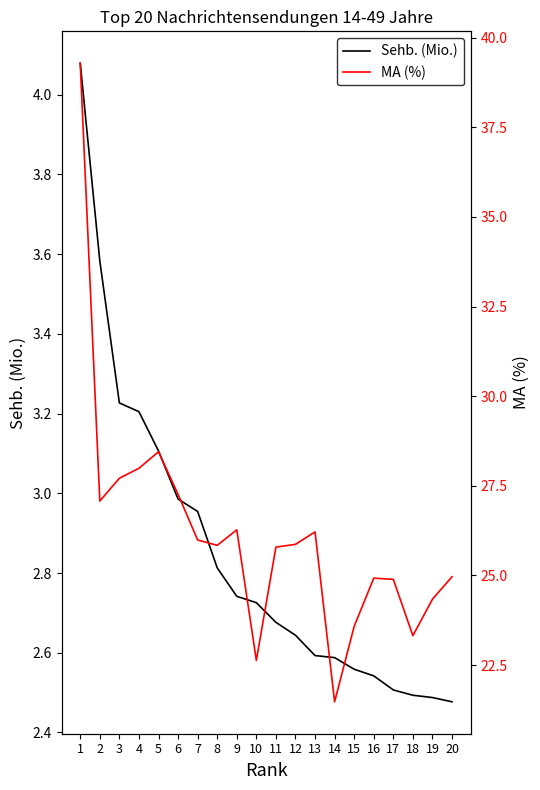

Which label corresponds to the smallest value in the chart?

20